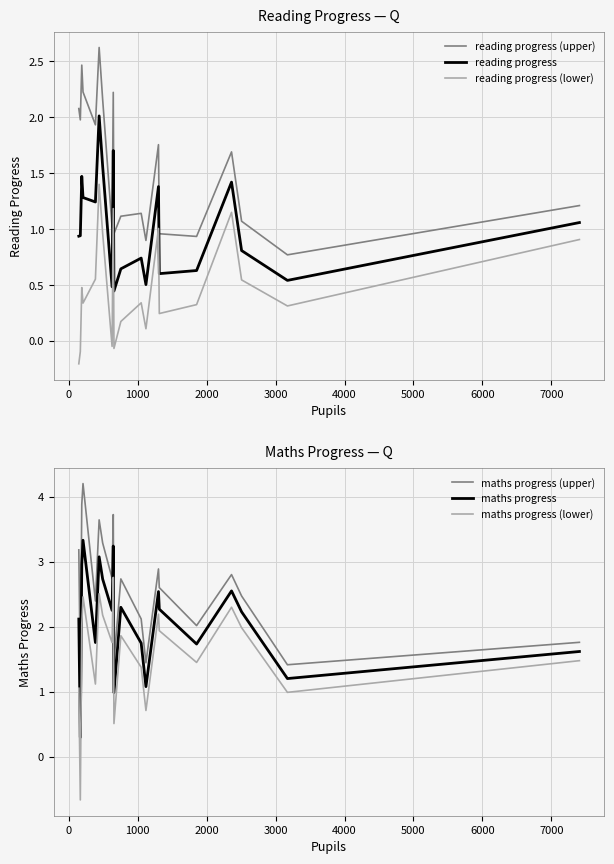

What position from the left is 10?

11